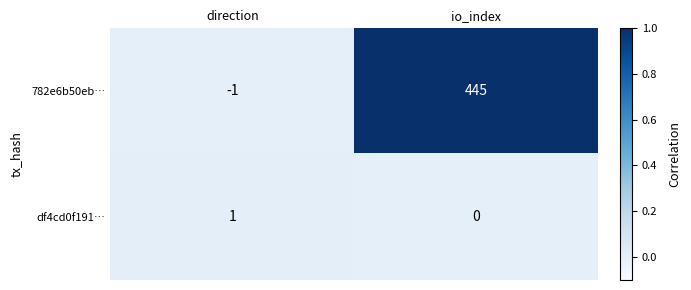

Between direction and io_index, which series saw the biggest shift?

782e6b50eb…